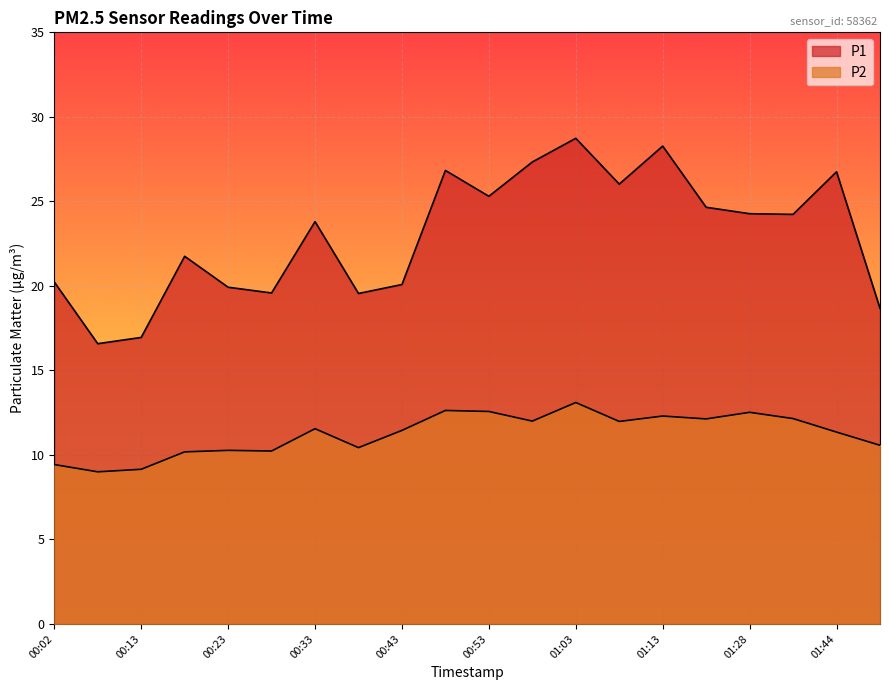

True or false: P1 and P2 intersect in this chart.

False